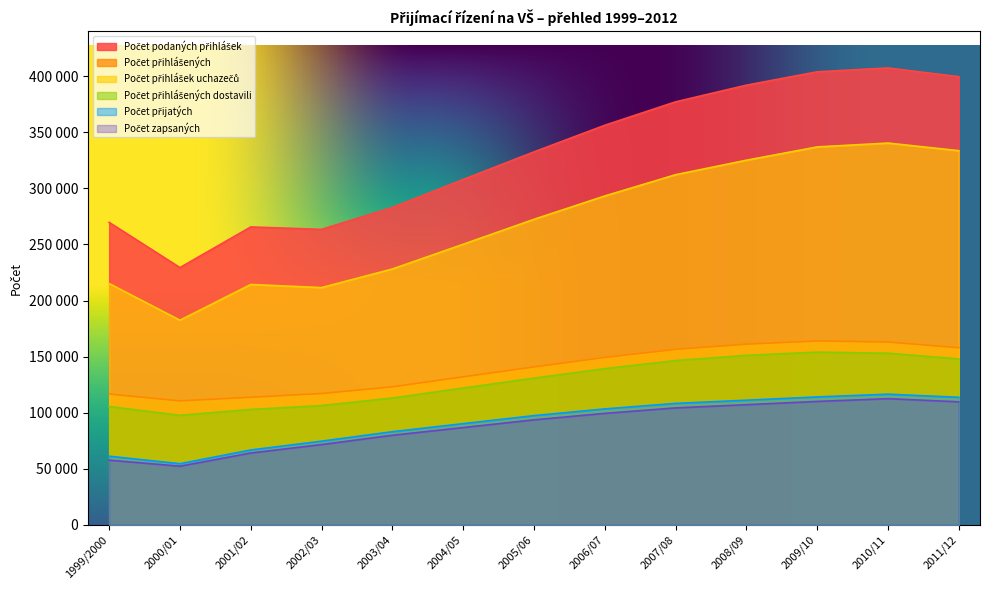

How many data points does each series have?

13